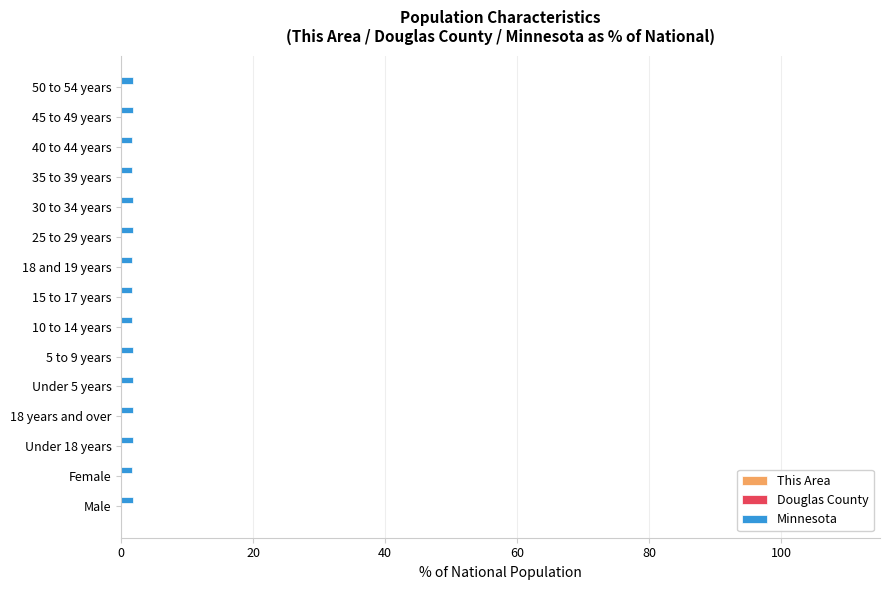

The Minnesota series shows 1.6 at 35 to 39 years. True or false?

True